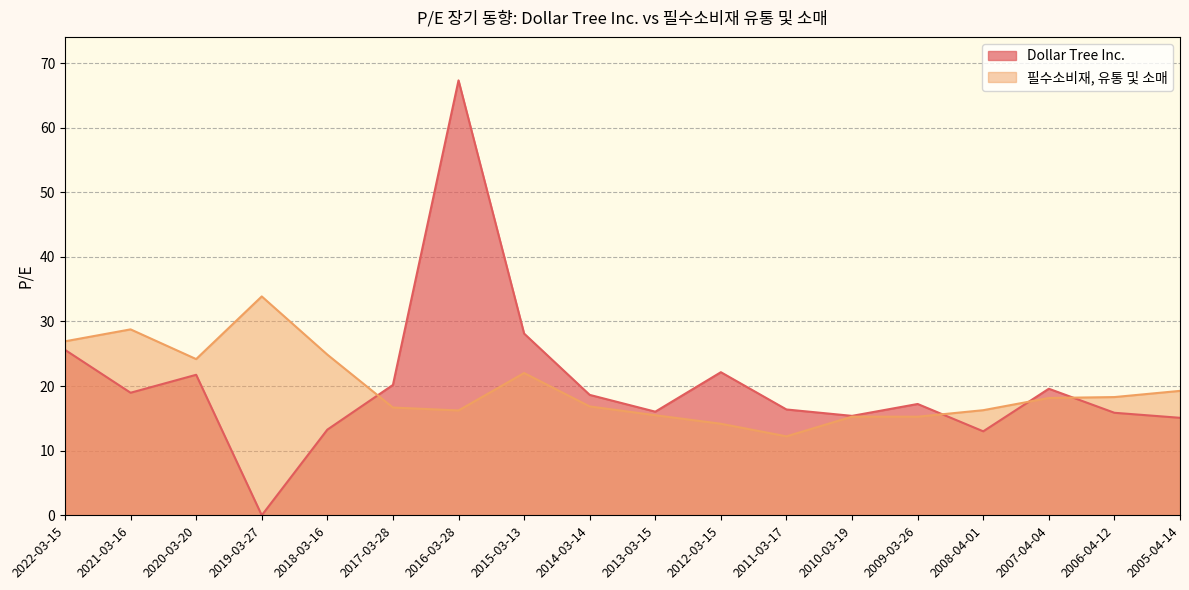

What is the highest value of the 필수소비재, 유통 및 소매 series?

33.9